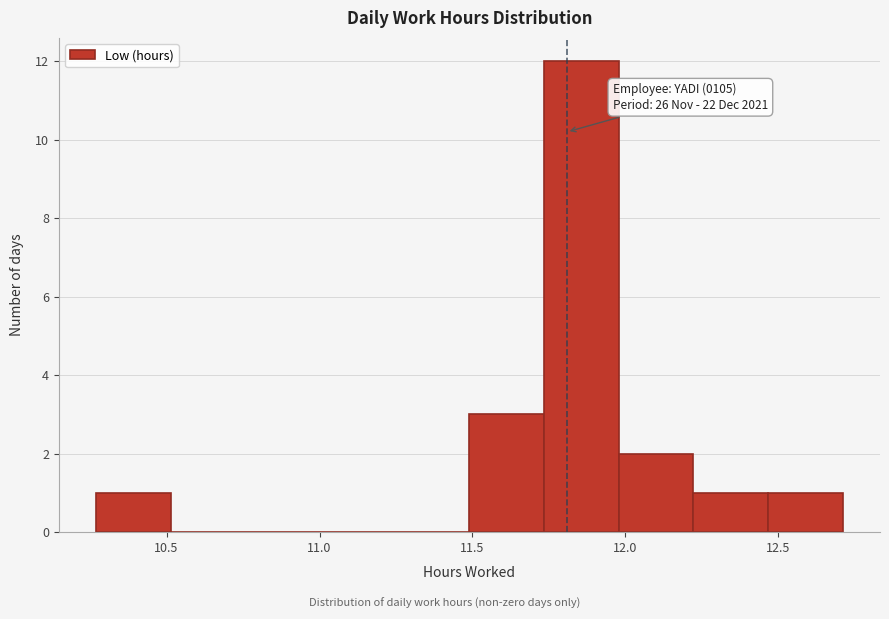

Over which range of the x-axis is the bar tallest?

11.75 to 12.00